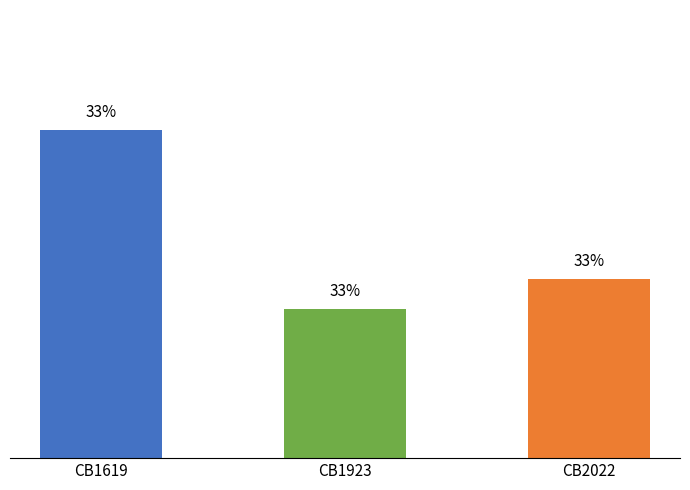

What is the change in value from CB1619 to CB2022?

-5